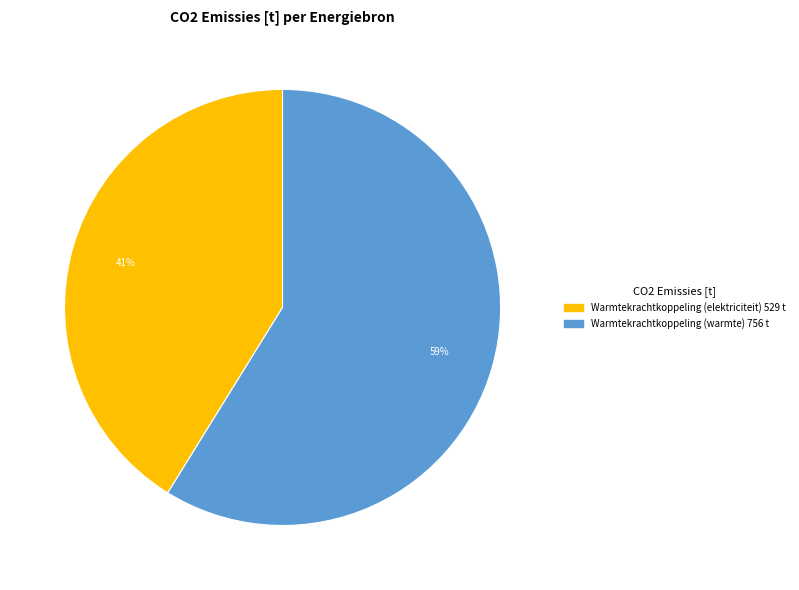

Is there a majority slice in this chart?

Yes